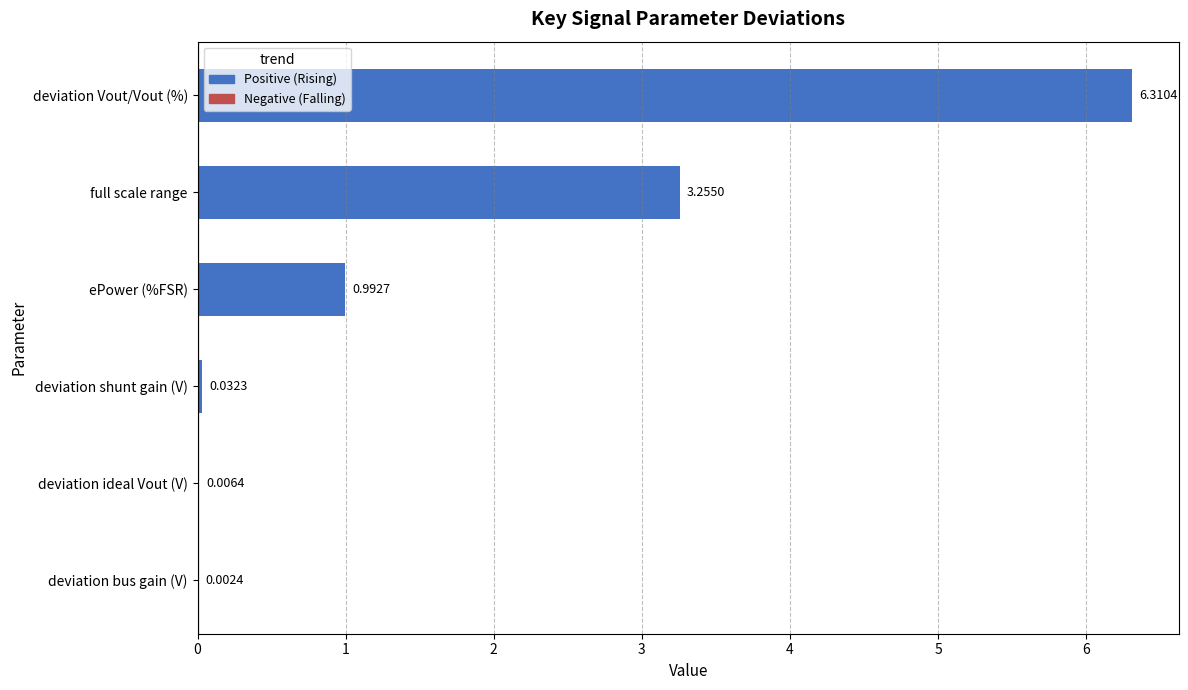

What is the sum of all values?

10.6